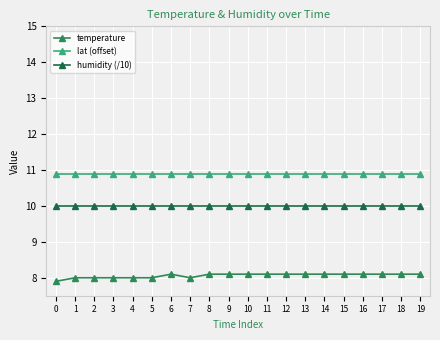

Does the chart have visible grid lines?

Yes